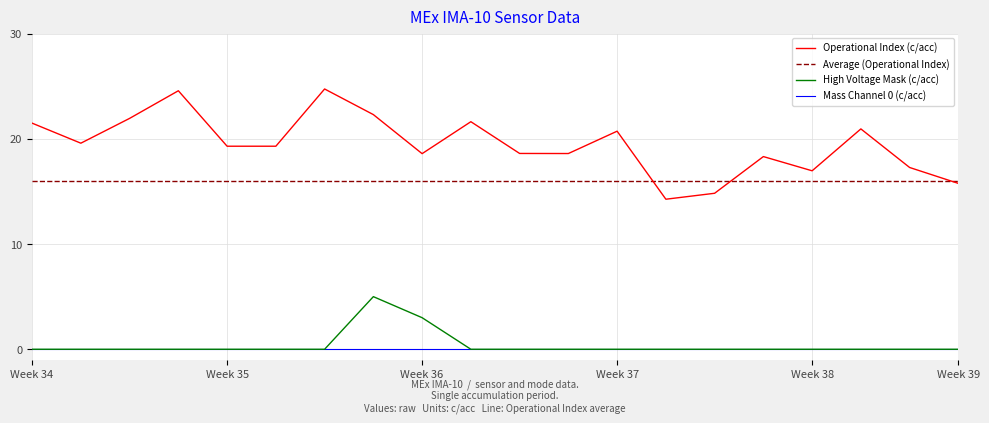

True or false: Mass Channel 0 (c/acc) and Operational Index (c/acc) intersect in this chart.

False